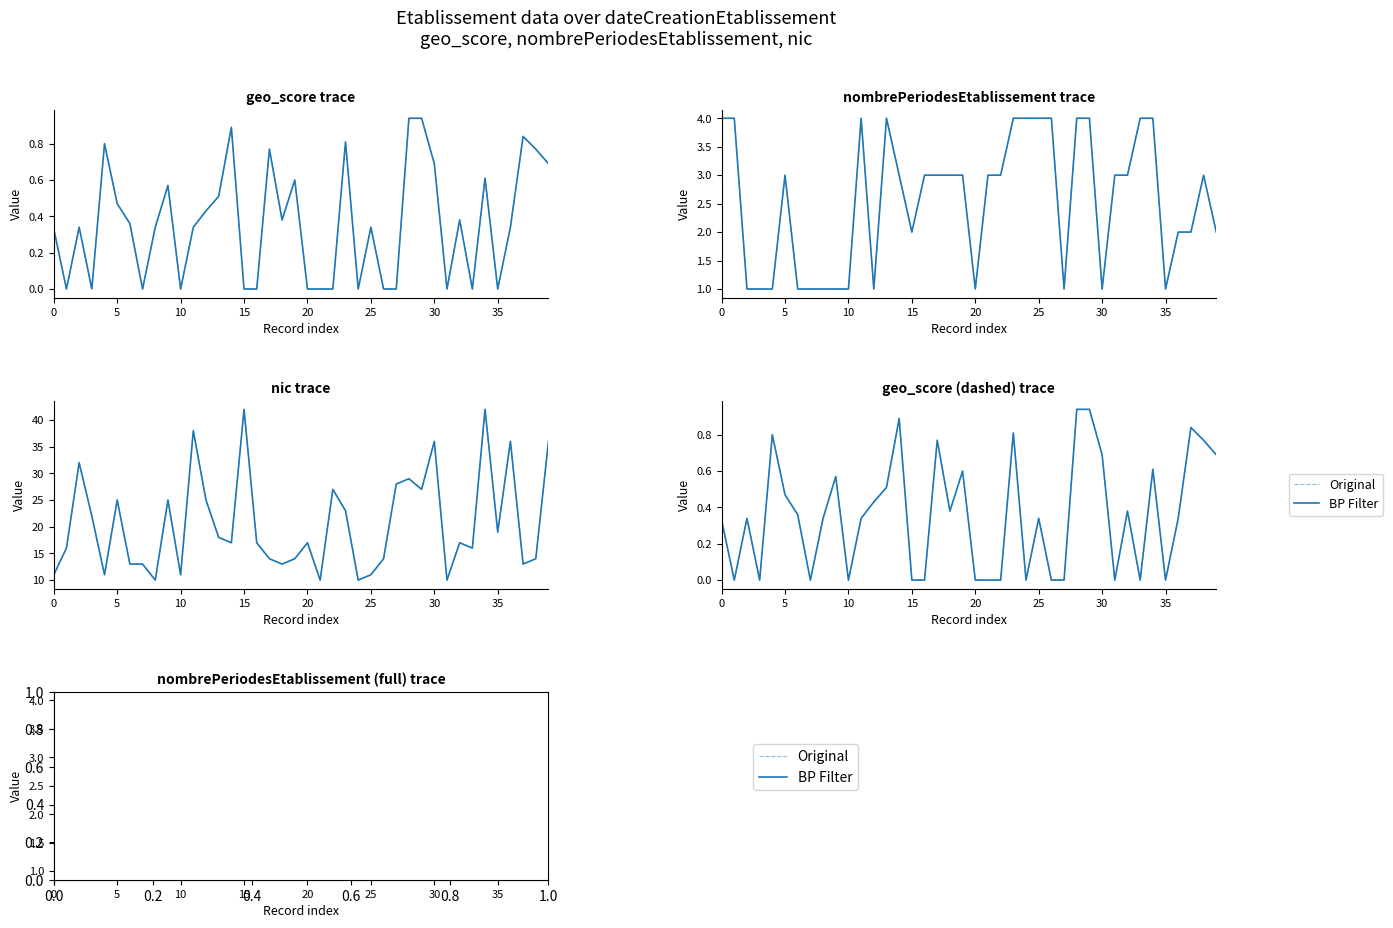

What is the label of the 31st point from the right?

9